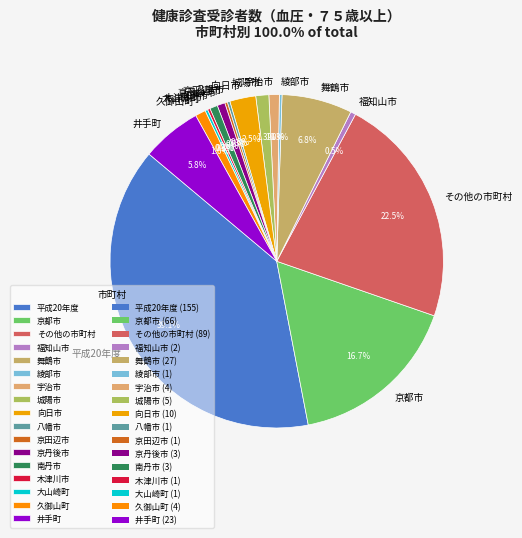

What is the largest slice in the pie chart?

平成20年度